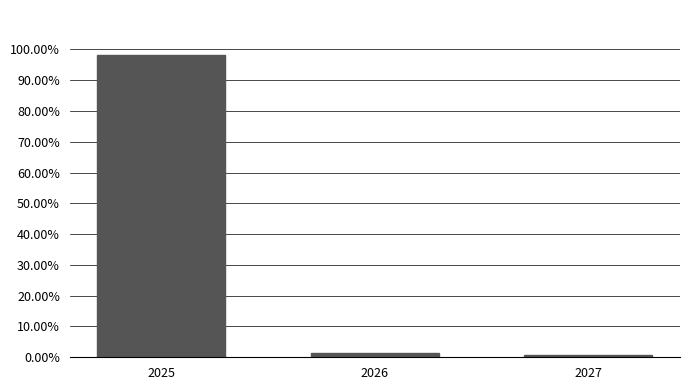

Reading left to right, what are all the values shown in this chart?

98.1	1.3	0.6